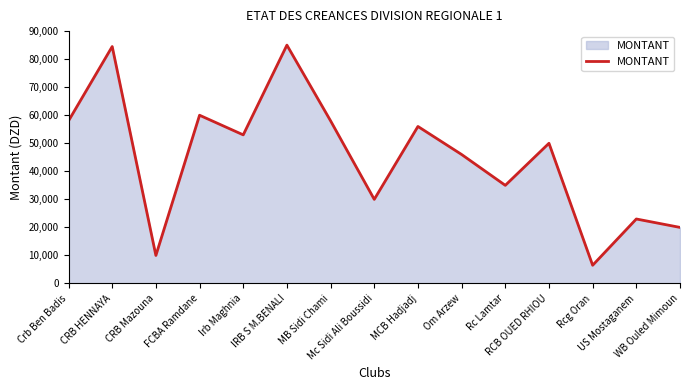

What is the change in value from IRB S M.BENALI to Rcg Oran?

-78500